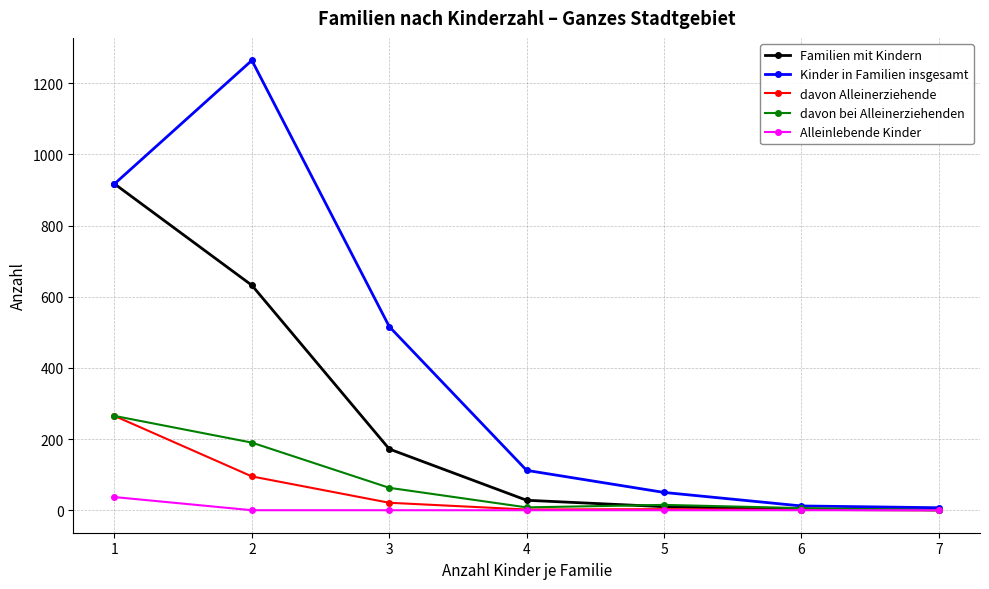

What is the average value of the Kinder in Familien insgesamt series?

411